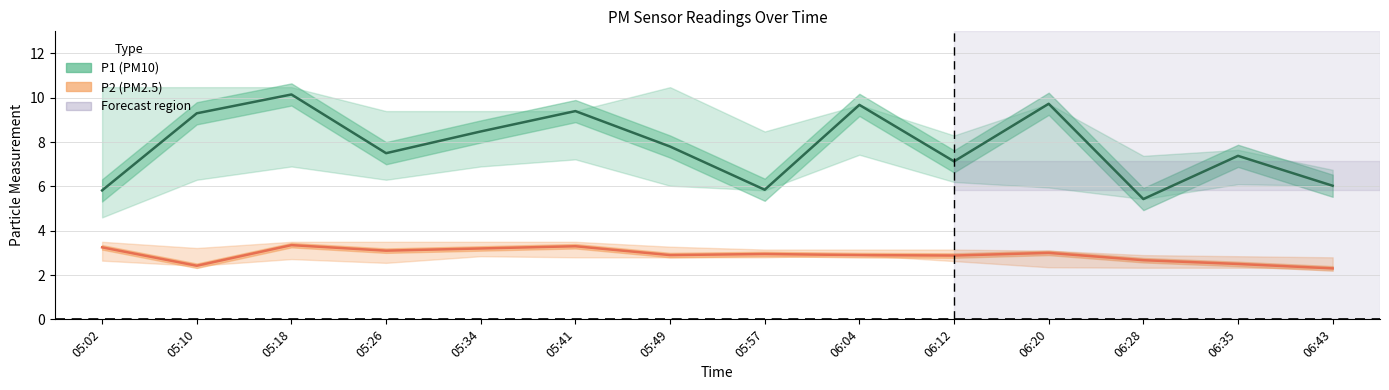

The P2 series shows 1.9 at 06:20. True or false?

False